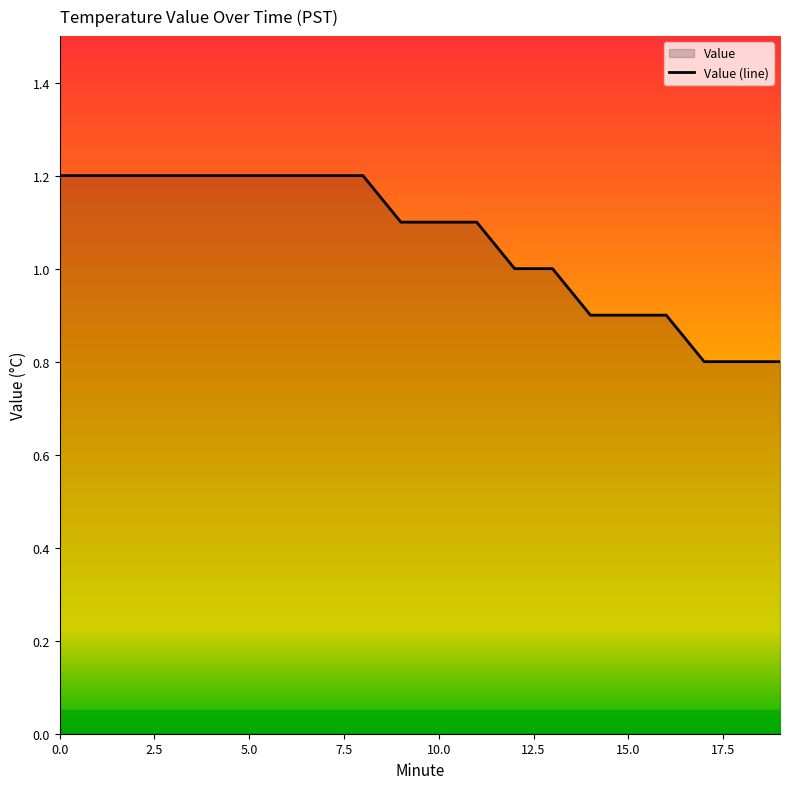

What is the difference between the maximum and minimum values?

0.4